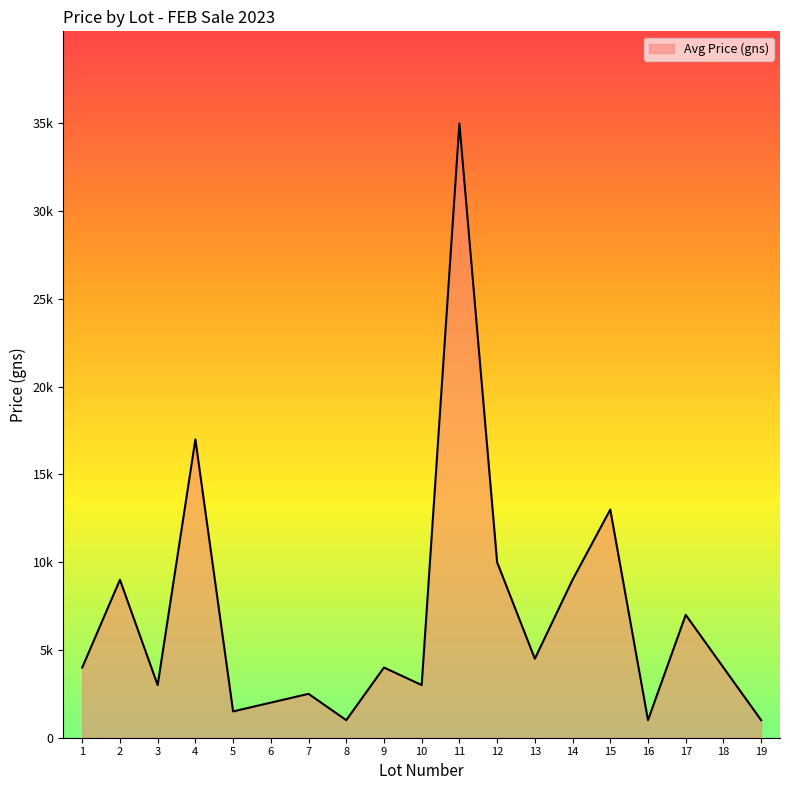

Is this an area chart (filled region under the line)?

Yes